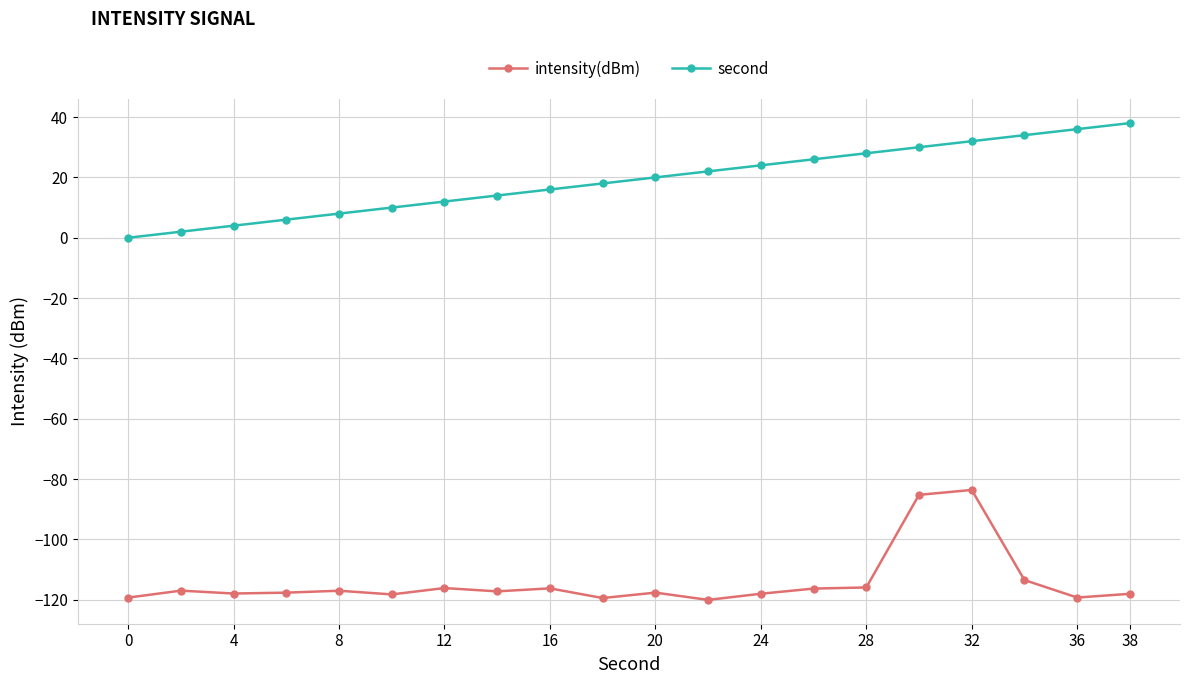

What is the maximum value shown in the chart?

38.0